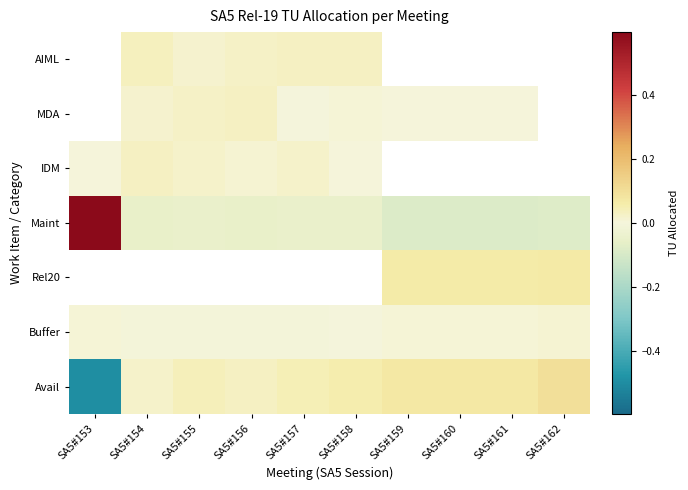

Which series has the largest range (max minus min)?

Maint